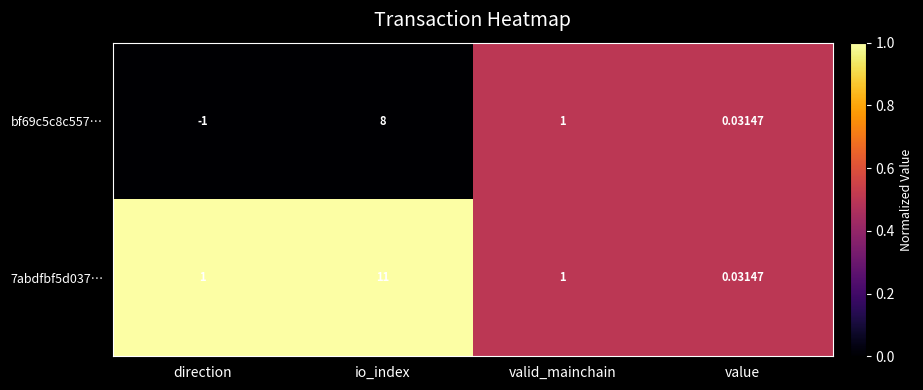

At which label is bf69c5c8c557… closest to 3?

valid_mainchain